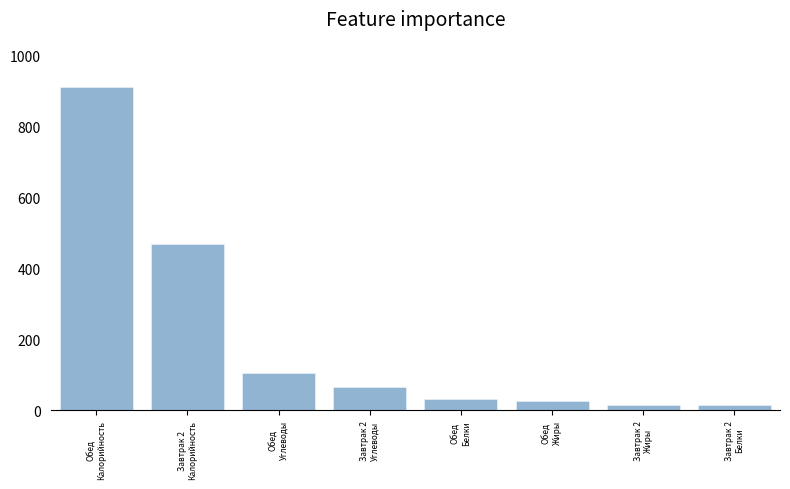

True or false: the data shows 768.5 at Завтрак 2
Калорийность.

False